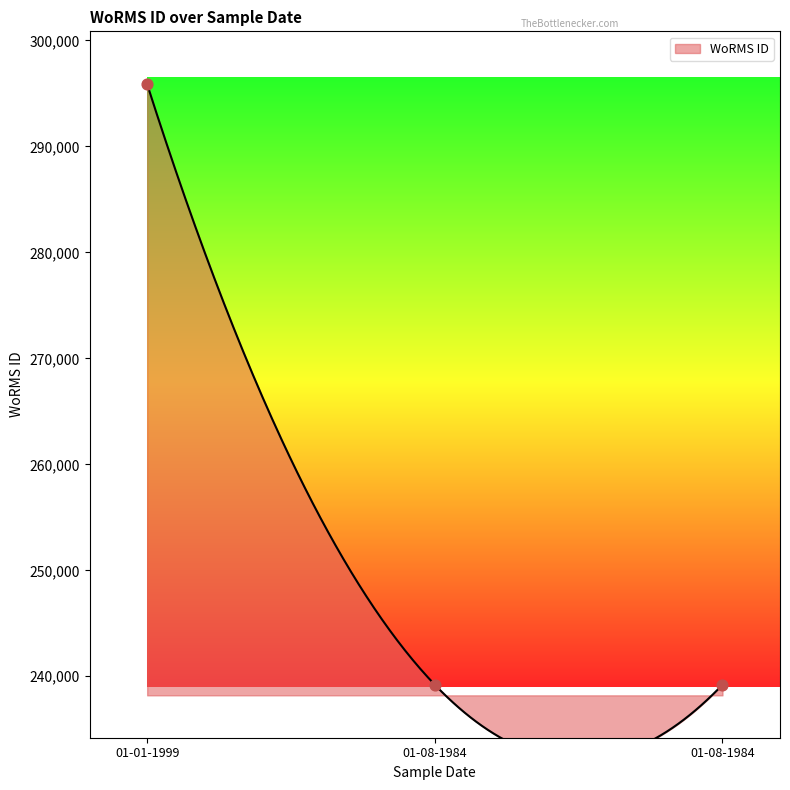

What is the ratio of the value at 01-08-1984 to the value at 01-08-1984?

1.0